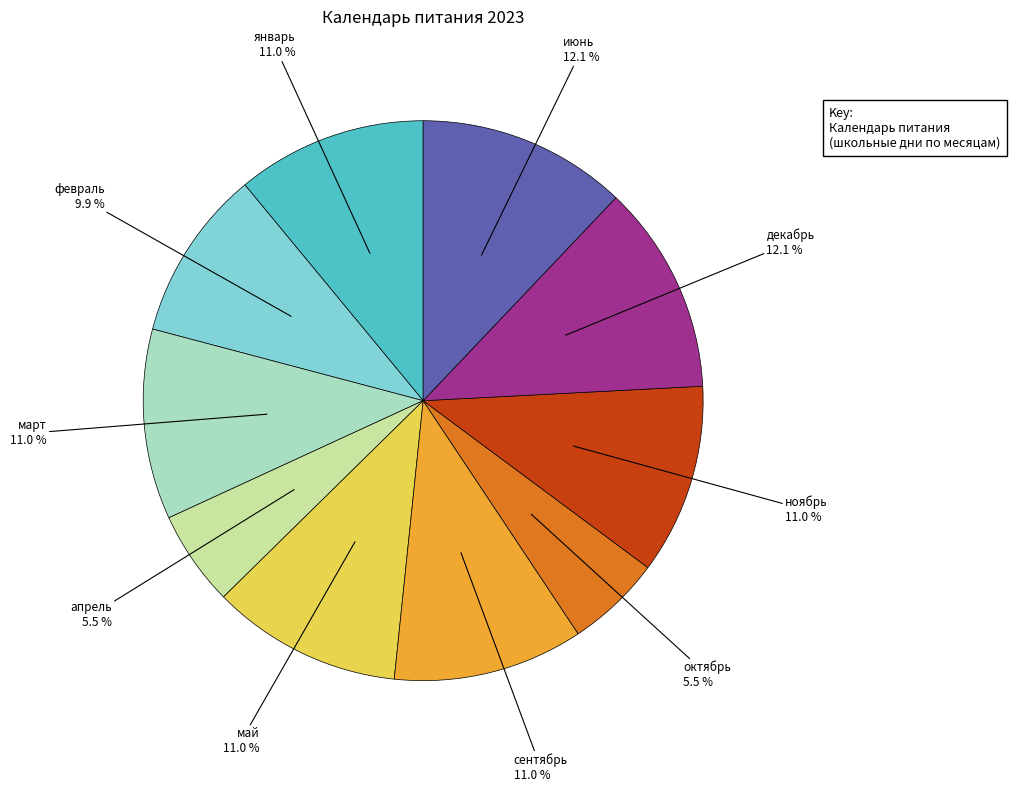

Is there a majority slice in this chart?

No